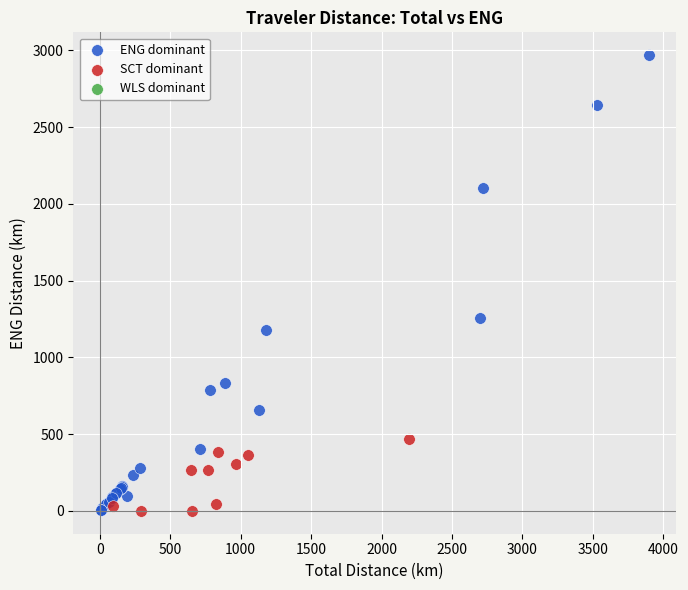

Which series has the largest Y range (max minus min)?

ENG dominant